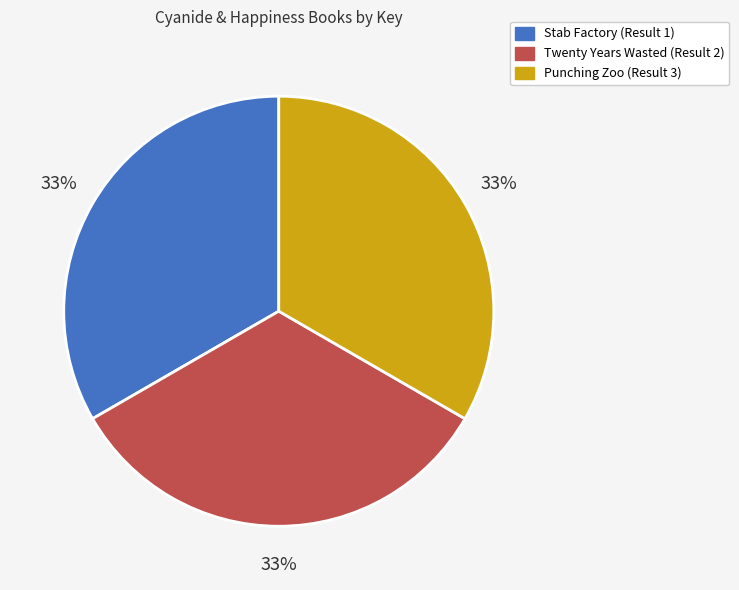

To the nearest percent, what percentage of the pie is Twenty Years Wasted (Result 2)?

33%